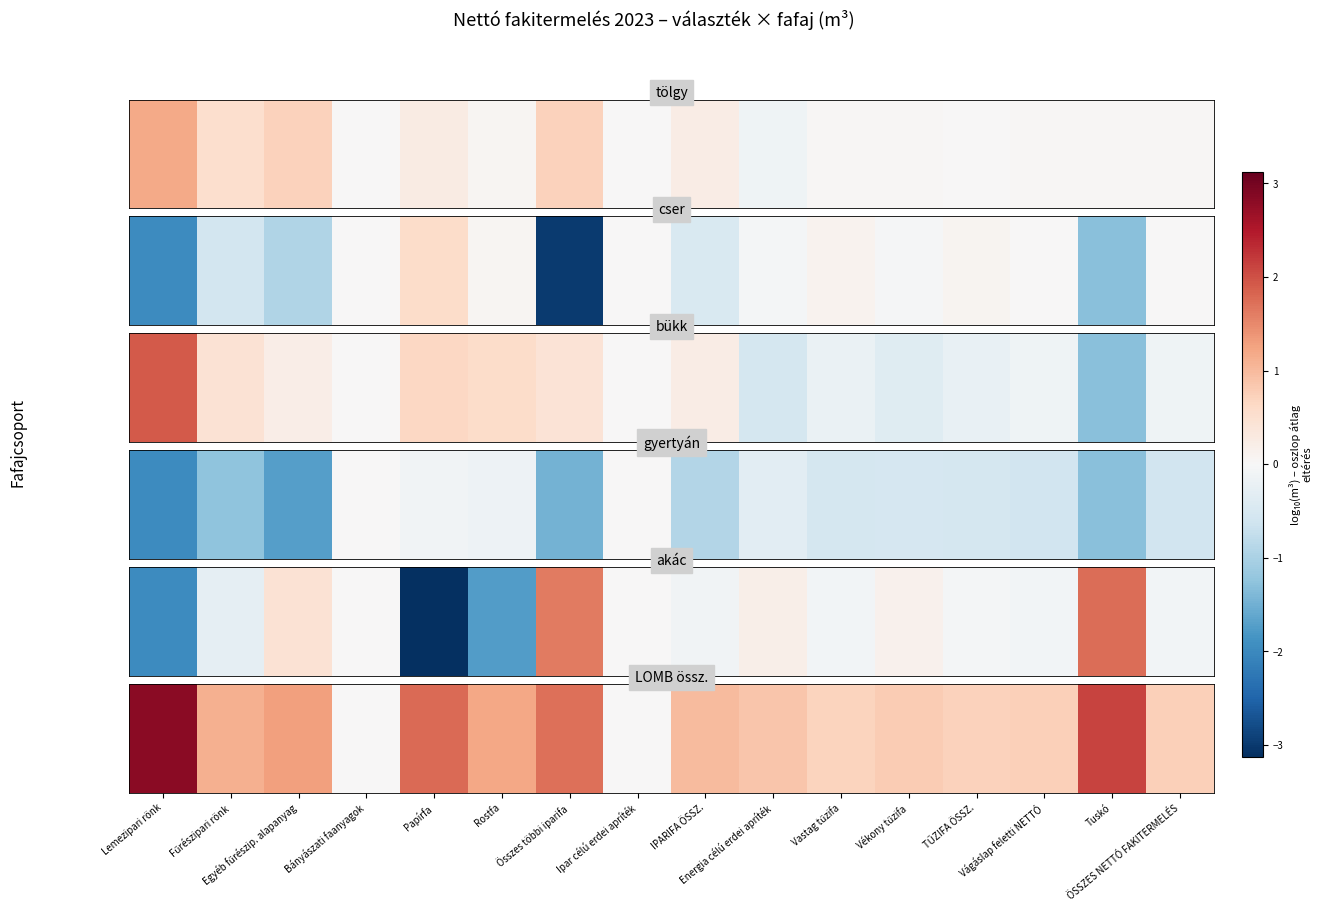

Is it true that the value at Papírfa is 1.8?

True